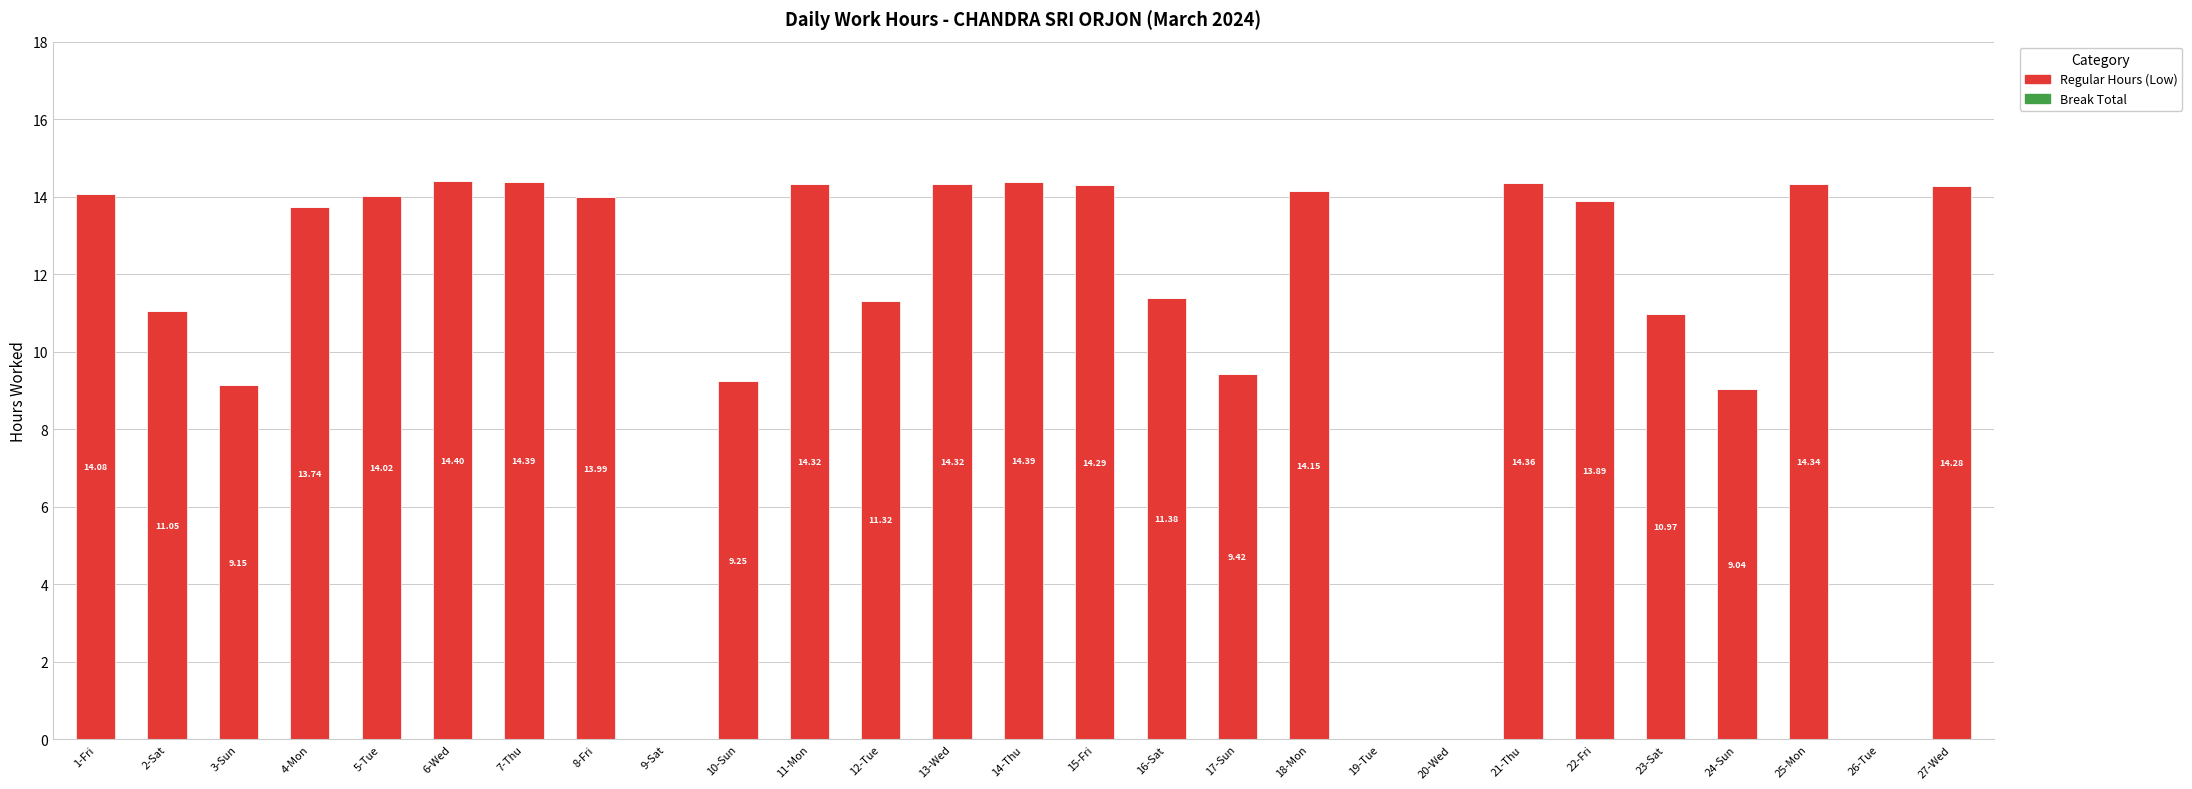

What is the sum of the values at 1-Fri and 24-Sun?

23.1